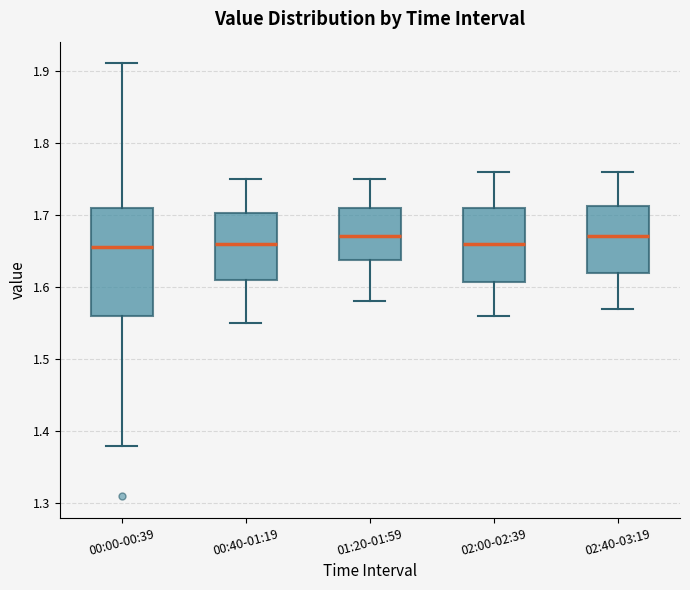

Reading left to right, transcribe this box plot: for each box, give where its median line is, the range the box spans, and where its two whiskers end, as read against the y-axis. The values are not printed on the chart, so give them approximately, as read against the axis.

00:00-00:39: median 1.66, box 1.56 to 1.71, whiskers 1.38 to 1.91
00:40-01:19: median 1.66, box 1.61 to 1.70, whiskers 1.55 to 1.75
01:20-01:59: median 1.67, box 1.64 to 1.71, whiskers 1.58 to 1.75
02:00-02:39: median 1.66, box 1.61 to 1.71, whiskers 1.56 to 1.76
02:40-03:19: median 1.67, box 1.62 to 1.71, whiskers 1.57 to 1.76